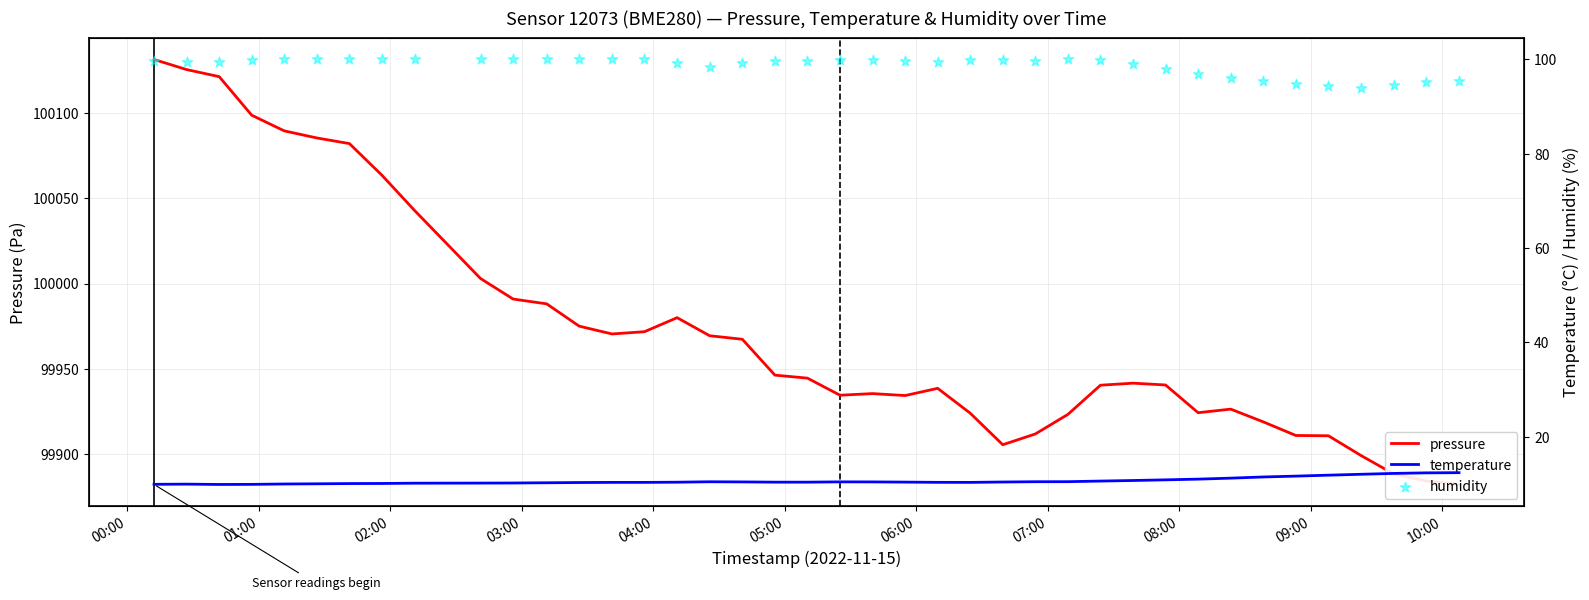

At how many categories does at least one series exceed 95681?

40